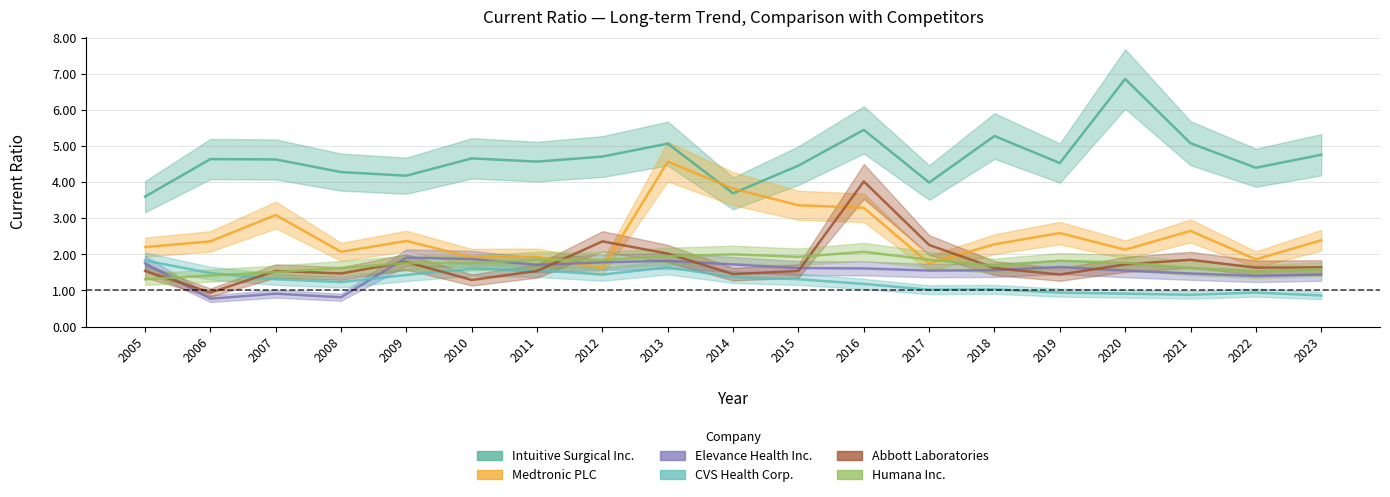

How many data points does each series have?

19